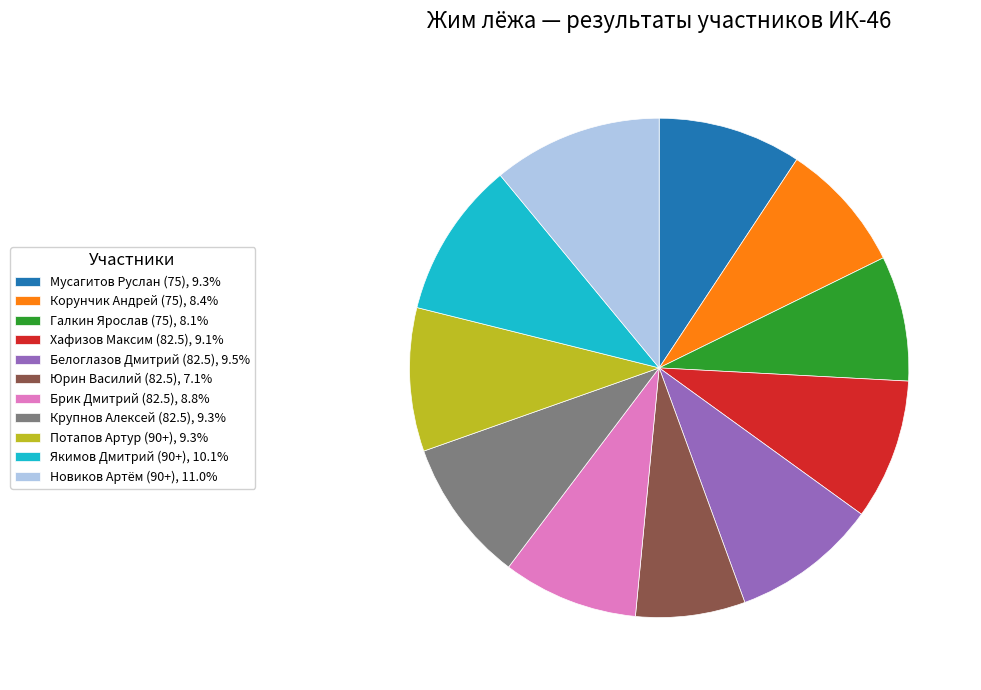

True or false: Потапов Артур (90+) accounts for 9% of the total.

True